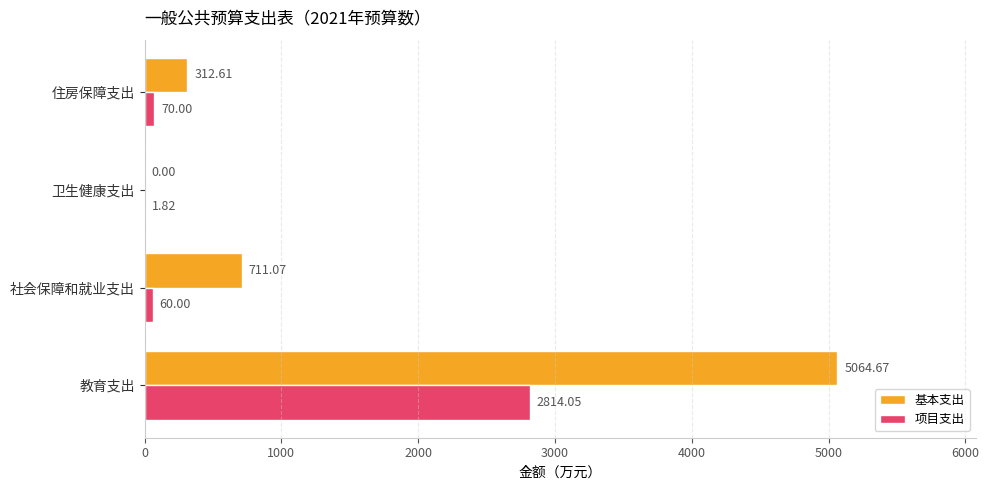

Which label corresponds to the largest value in the chart?

教育支出